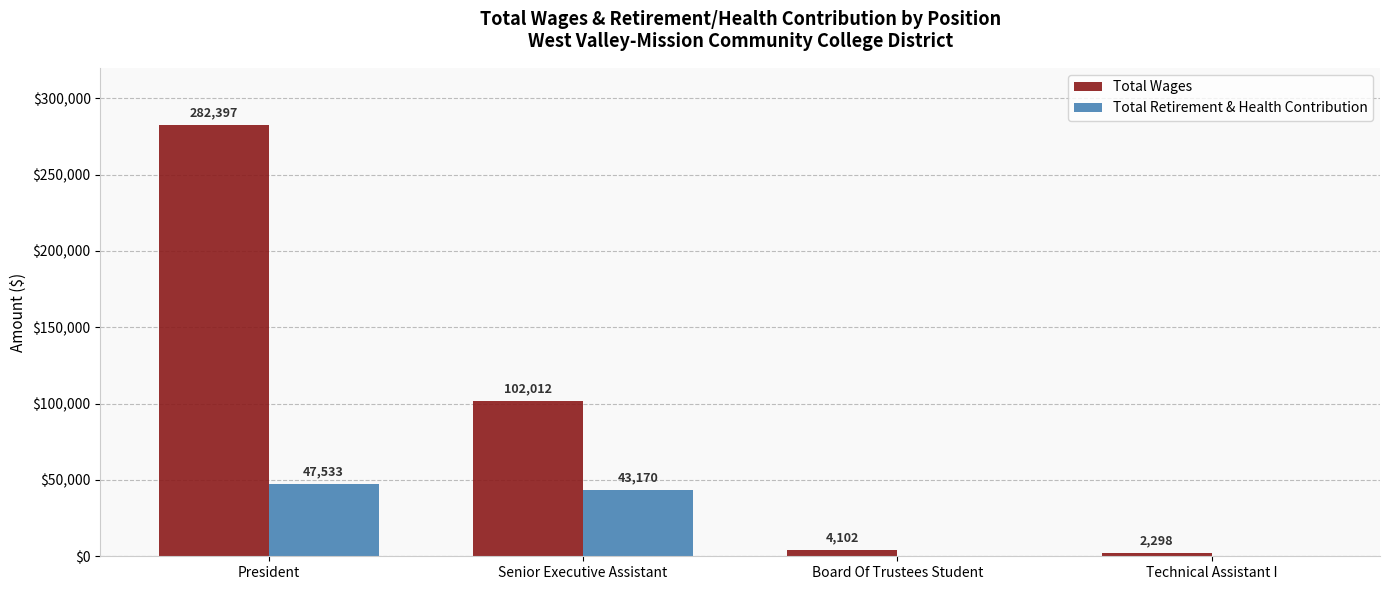

Reading left to right, list all the values displayed in this chart.

Total Wages: President=282397	Senior Executive Assistant=102012	Board Of Trustees Student=4102	Technical Assistant I=2298
Total Retirement & Health Contribution: President=47533	Senior Executive Assistant=43170	Board Of Trustees Student=0	Technical Assistant I=0